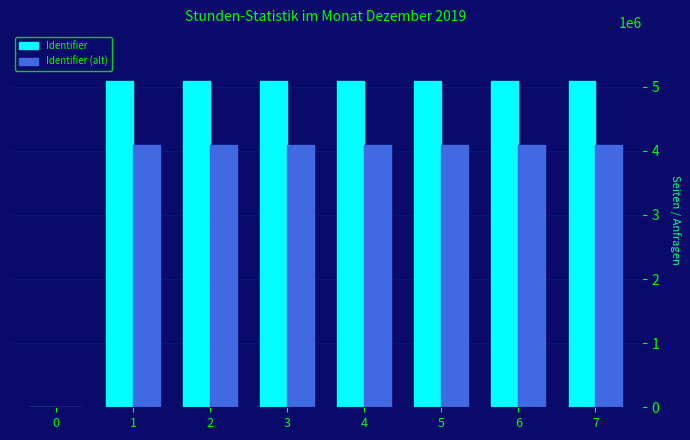

Which series has the largest total across all categories?

Identifier